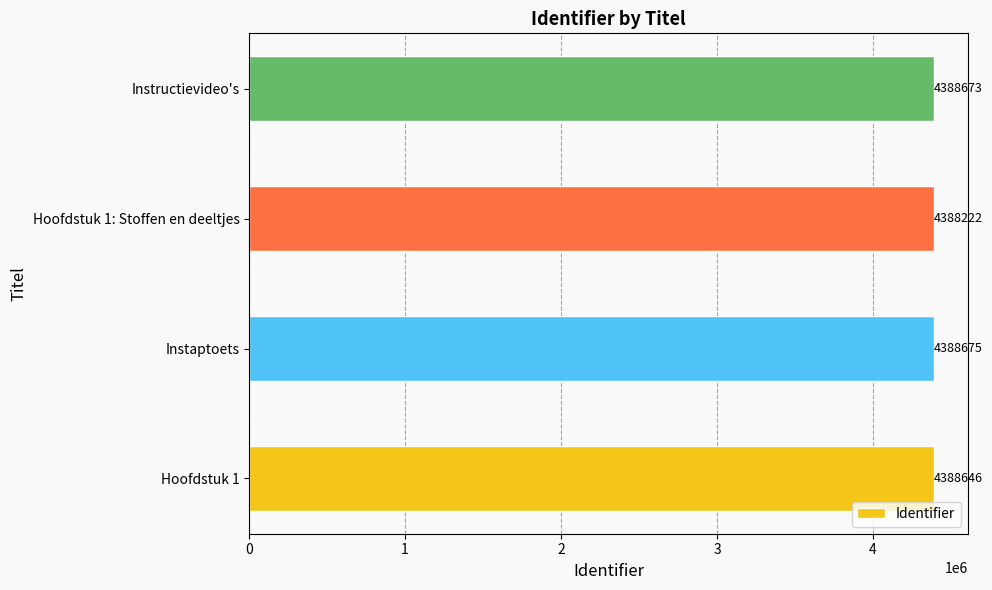

Read the value at Hoofdstuk 1: Stoffen en deeltjes.

4388222